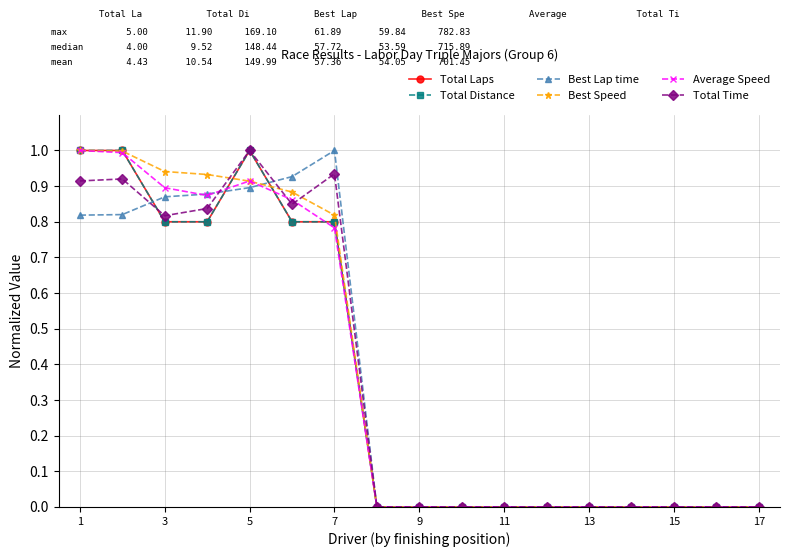

Is this an area chart (filled region under the line)?

No